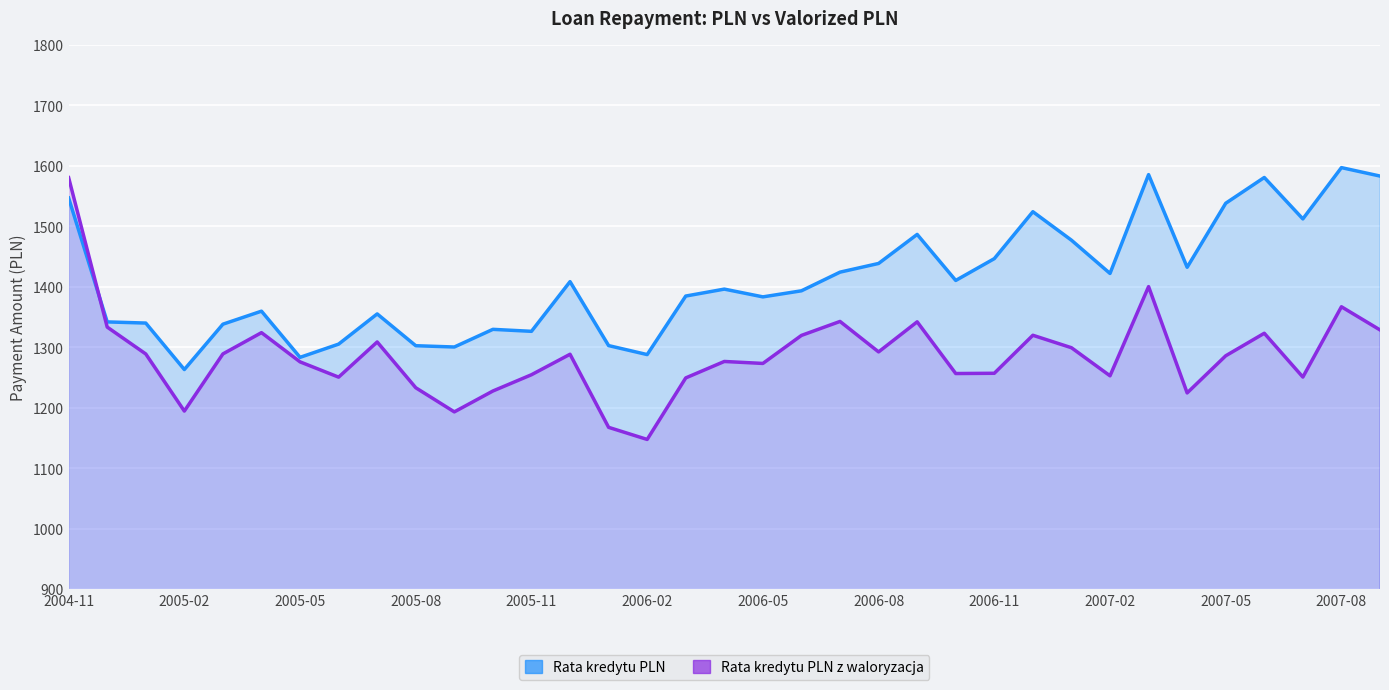

Rank the series by their average value, from highest to lowest.

Rata kredytu PLN, Rata kredytu PLN z waloryzacja